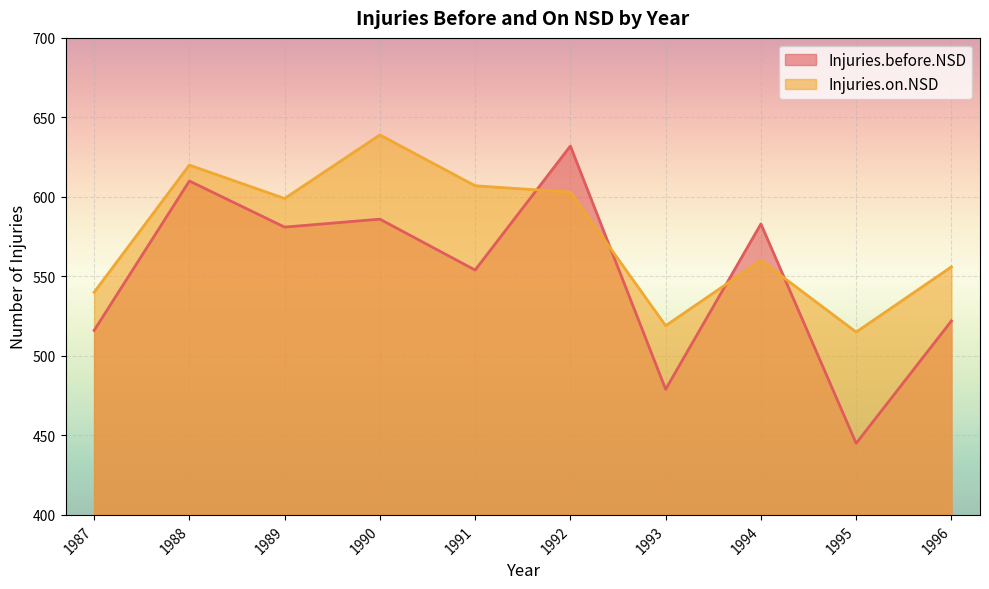

What is the maximum value shown in the chart?

639